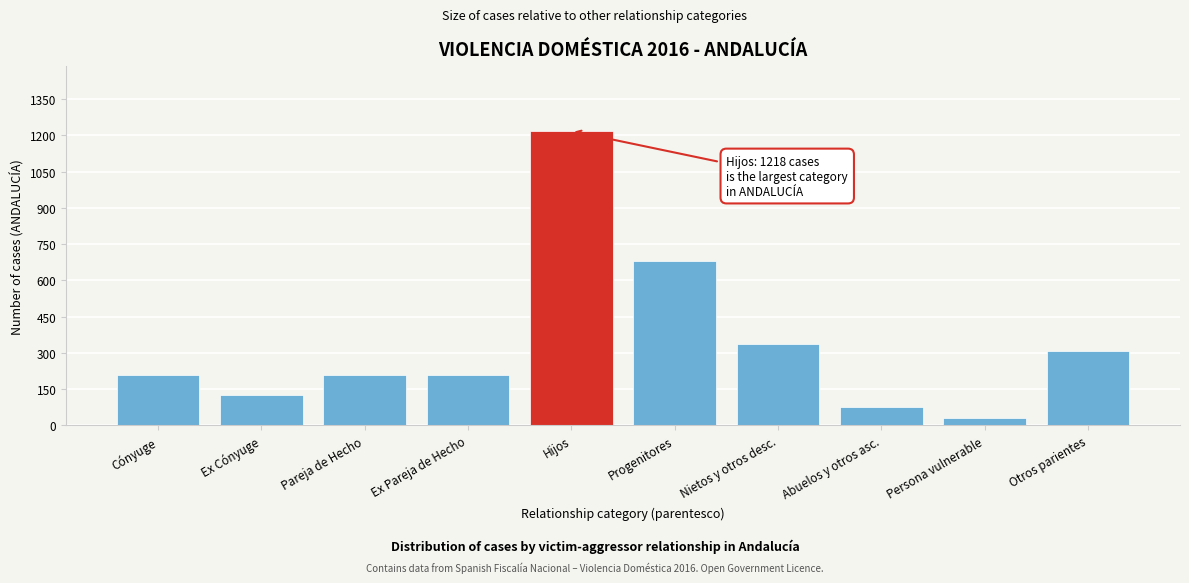

What is the label of the 8th bar from the left?

Abuelos y otros asc.